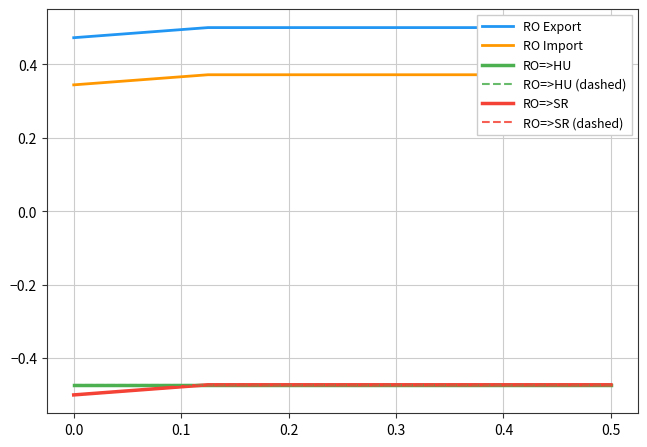

What is the difference between the highest and lowest values at 0.2?

1.0